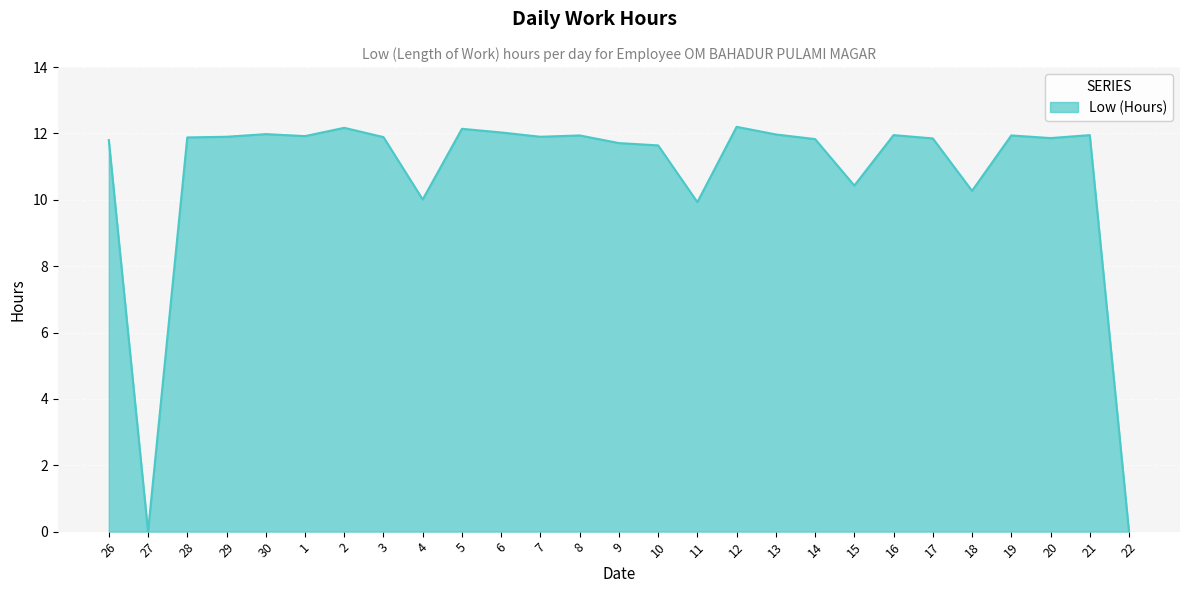

At which label does the data first exceed 11?

26